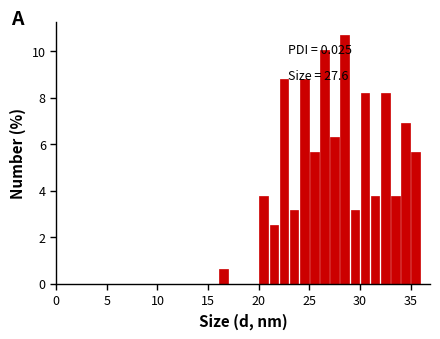

Read against the x-axis, roughly where is the centre of the tallest bar?

28.5